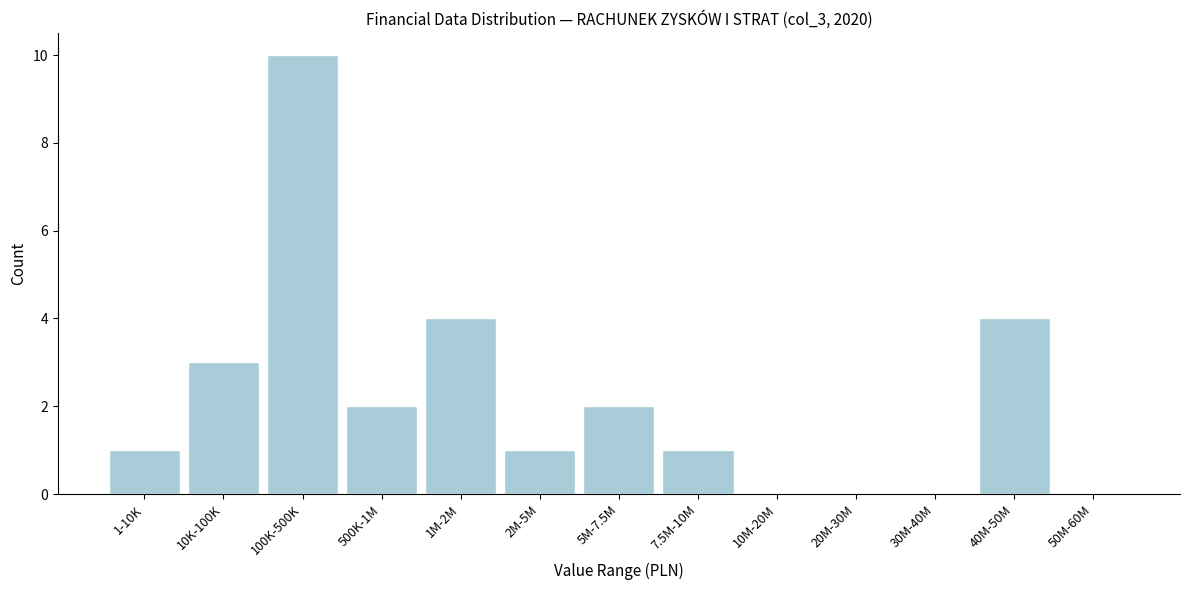

Reading left to right, what are all the values shown in this chart?

1-10K=1	10K-100K=3	100K-500K=10	500K-1M=2	1M-2M=4	2M-5M=1	5M-7.5M=2	7.5M-10M=1	10M-20M=0	20M-30M=0	30M-40M=0	40M-50M=4	50M-60M=0